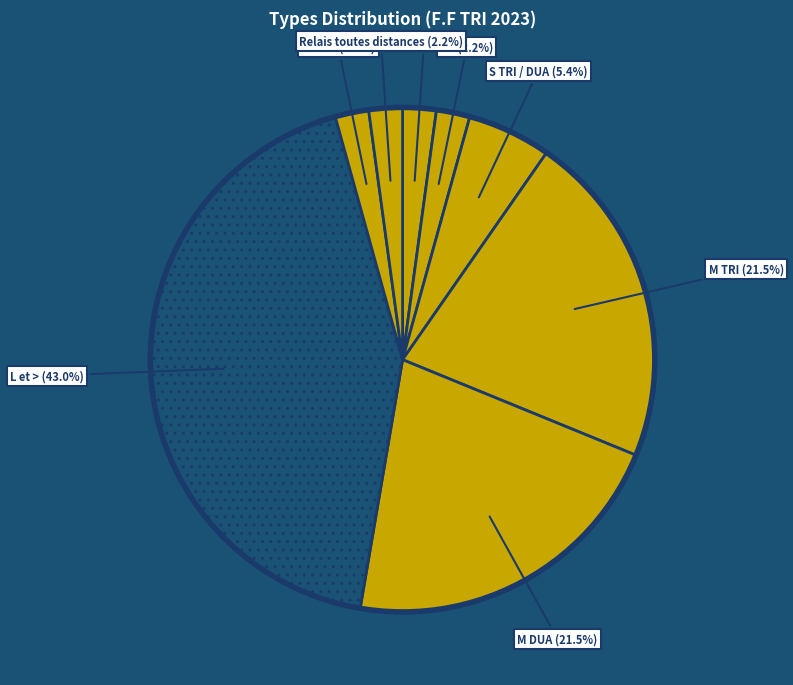

How many segments does this pie chart have?

8